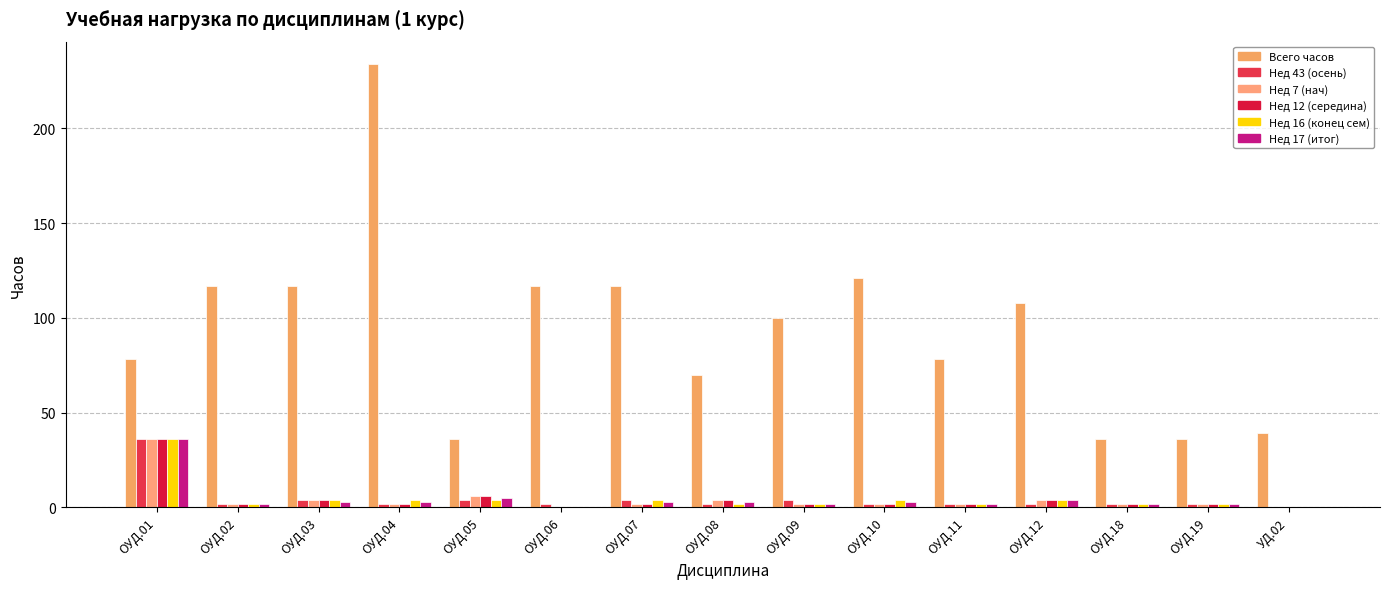

Which series has the largest total across all categories?

Всего часов